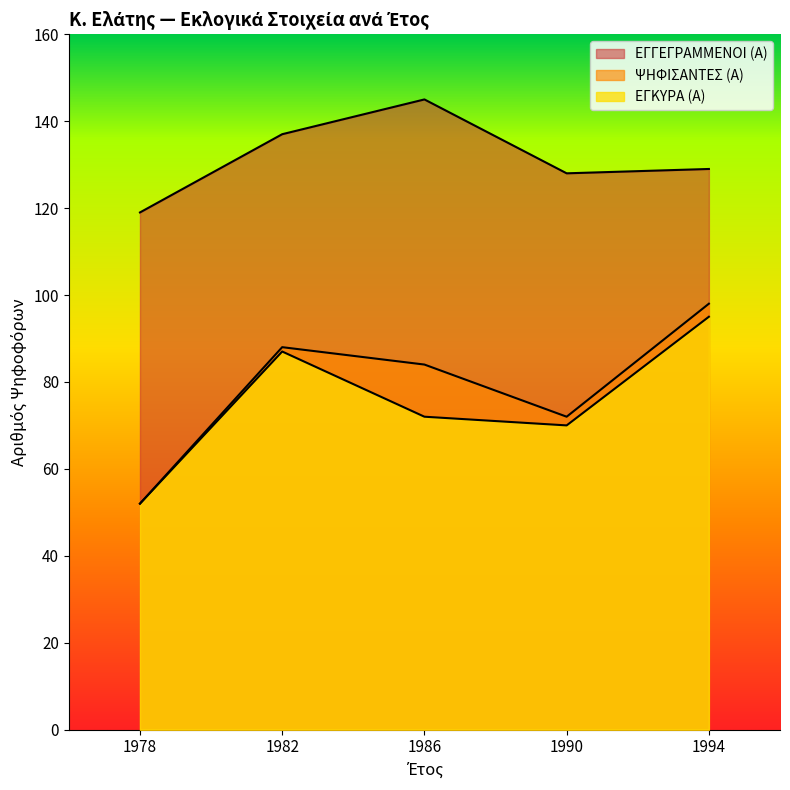

At which category does ΕΓΚΥΡΑ (Α) reach its first local valley?

1990